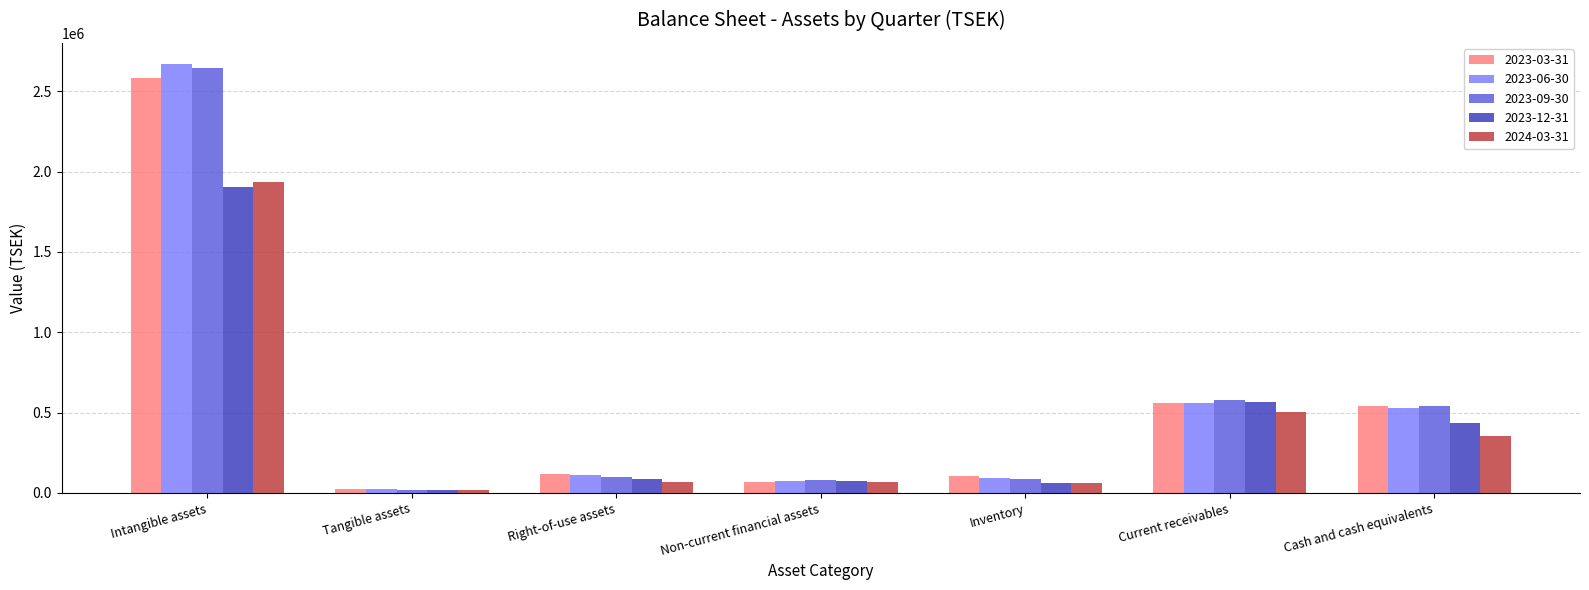

Which series changed the most between Intangible assets and Current receivables?

2023-06-30